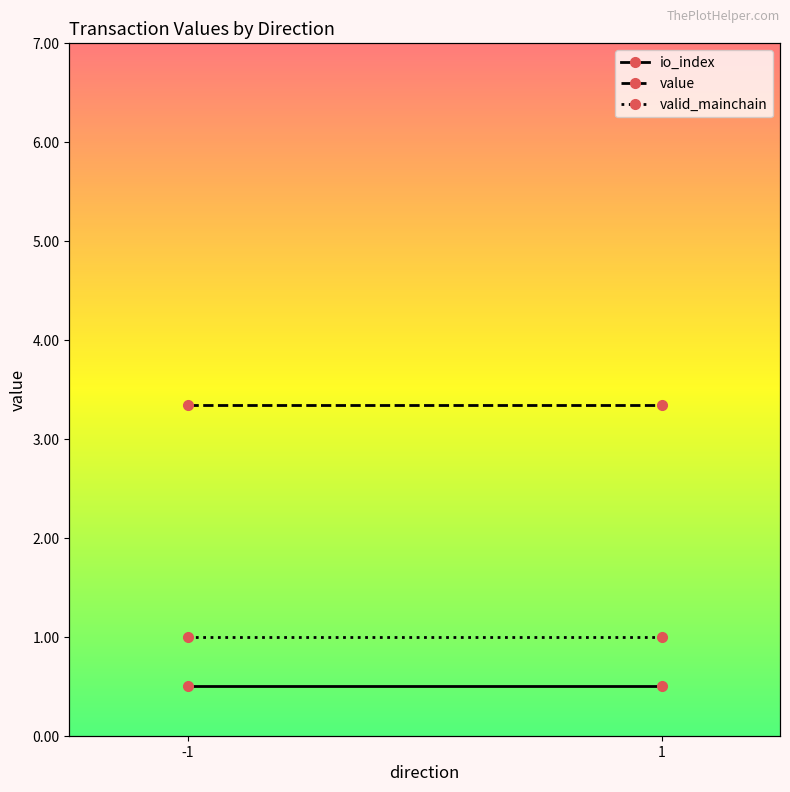

How many data points does each series have?

2